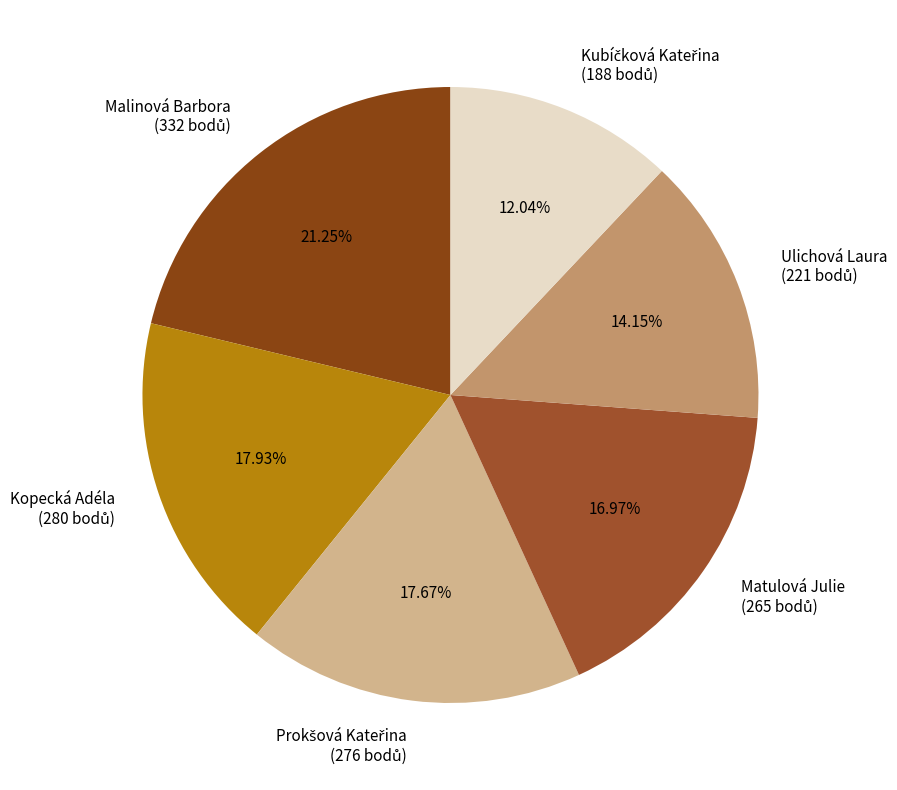

Is there a majority slice in this chart?

No